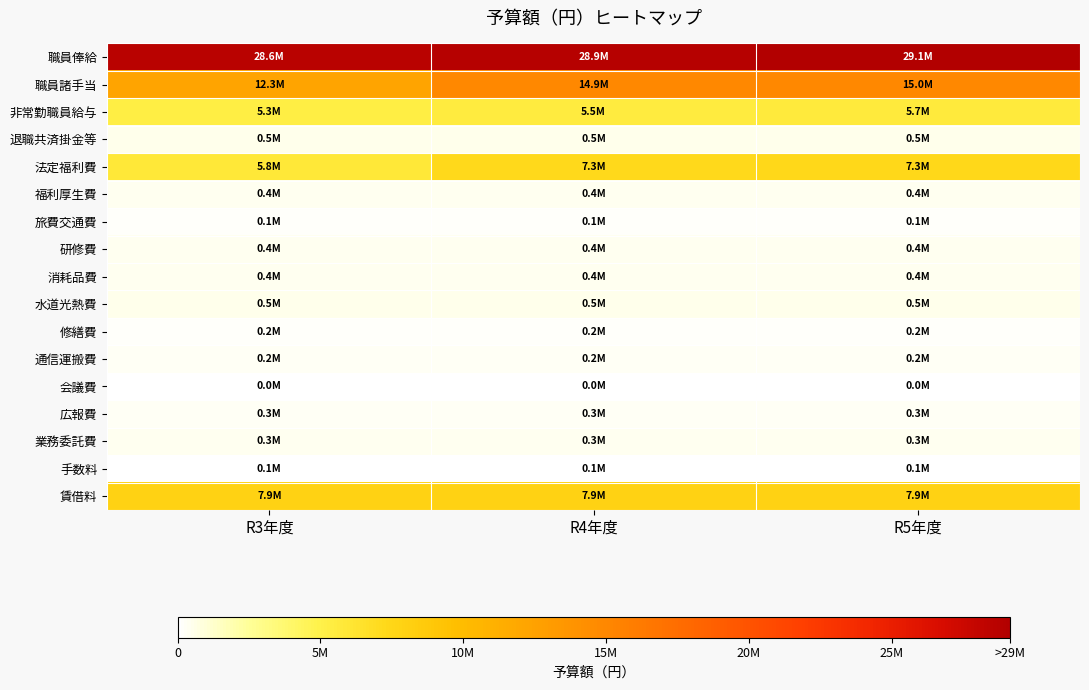

Which series has the widest spread of values?

職員諸手当